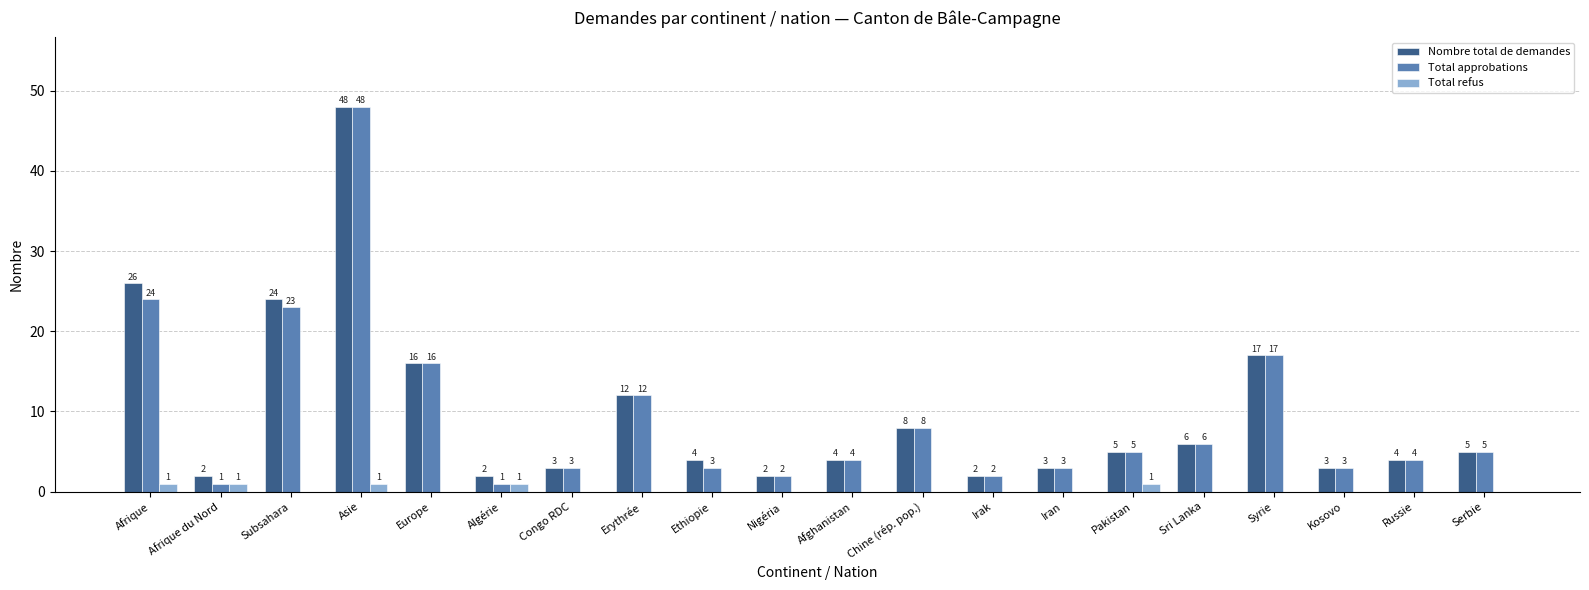

The value of Nombre total de demandes at Sri Lanka is 6. True or false?

True